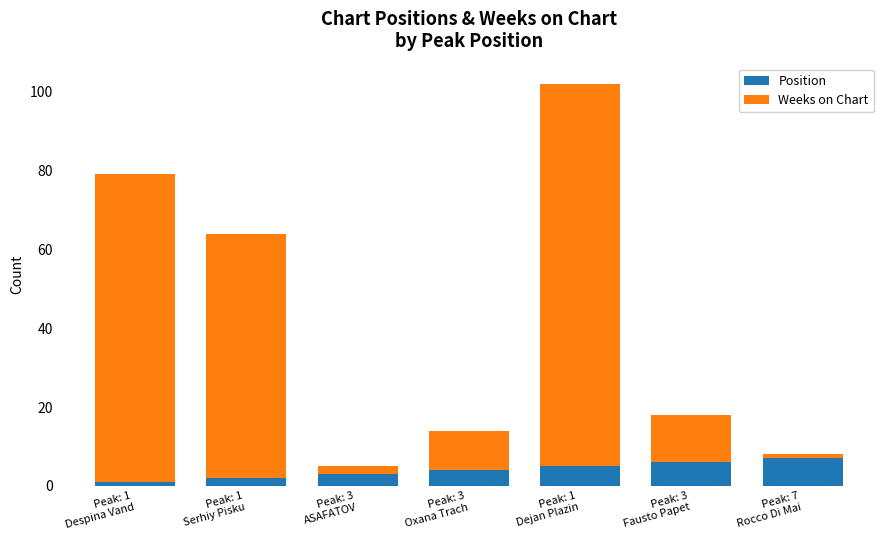

What is the difference between the second highest and second lowest values in the Position series?

4